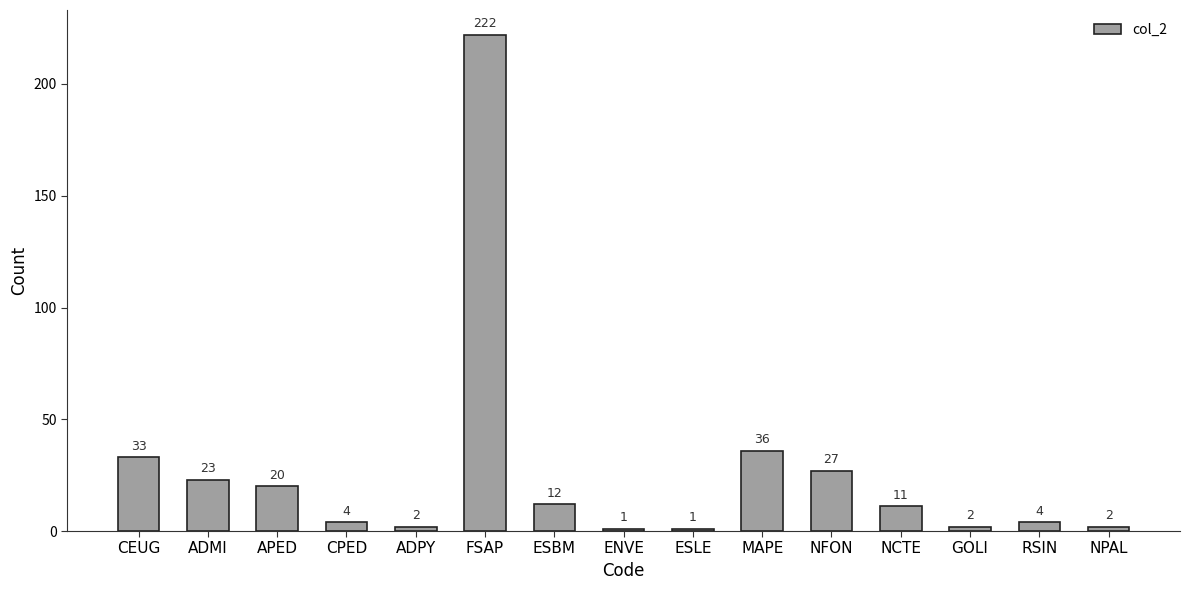

How many data points does each series have?

15